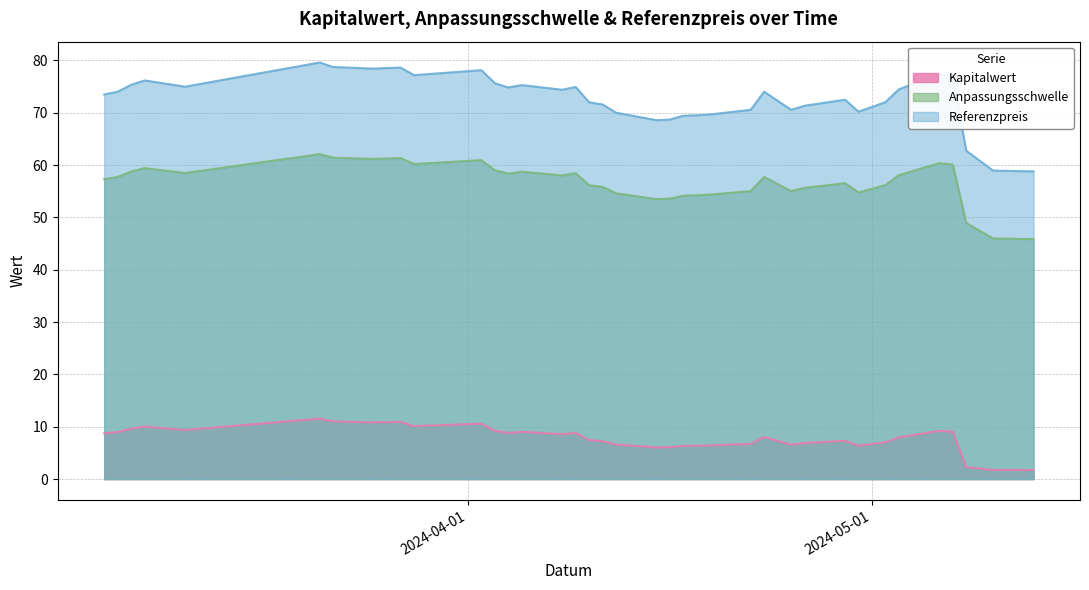

True or false: Kapitalwert and Referenzpreis intersect in this chart.

False